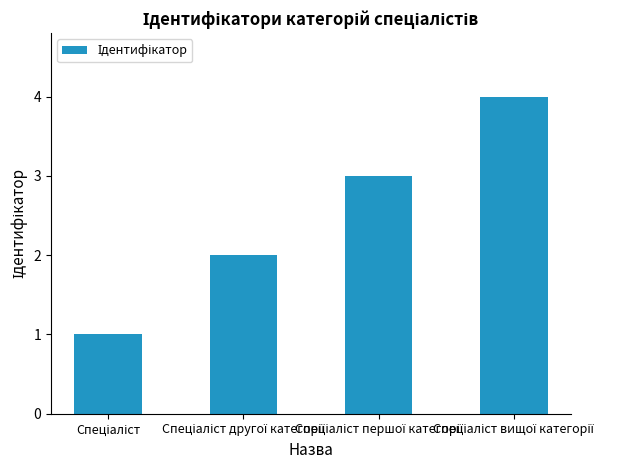

What is the difference between the maximum and minimum values?

3